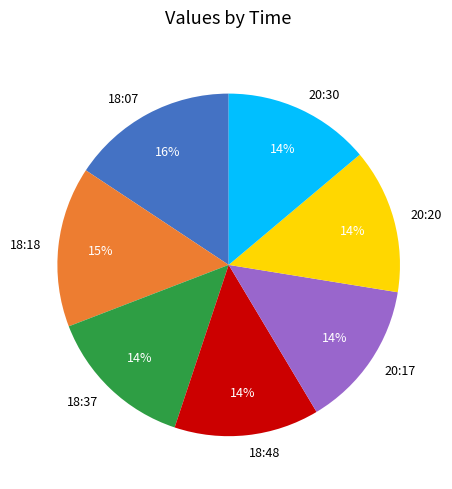

Which has a higher value, 20:17 or 18:18?

18:18